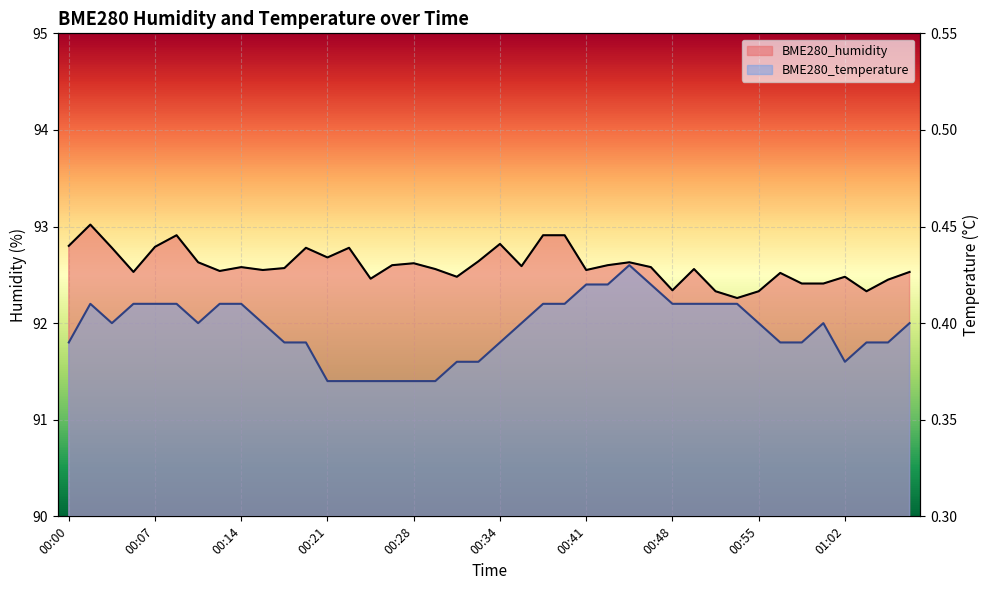

What is the lowest value of the BME280_humidity series?

92.3